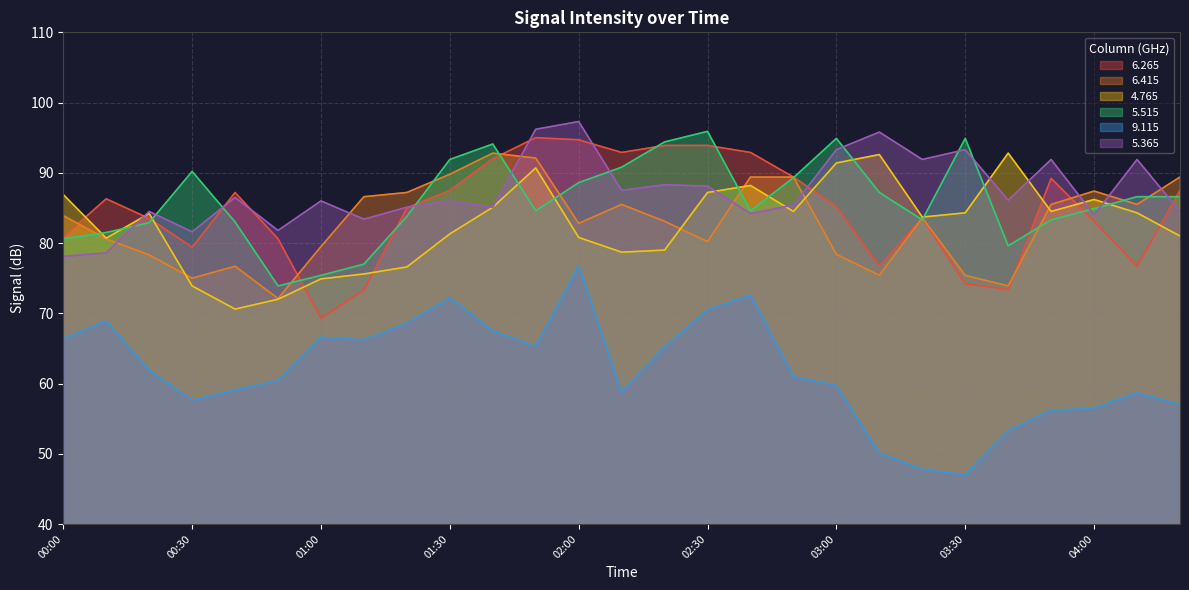

What is the spread (max minus min) of values at 02:10?

34.1